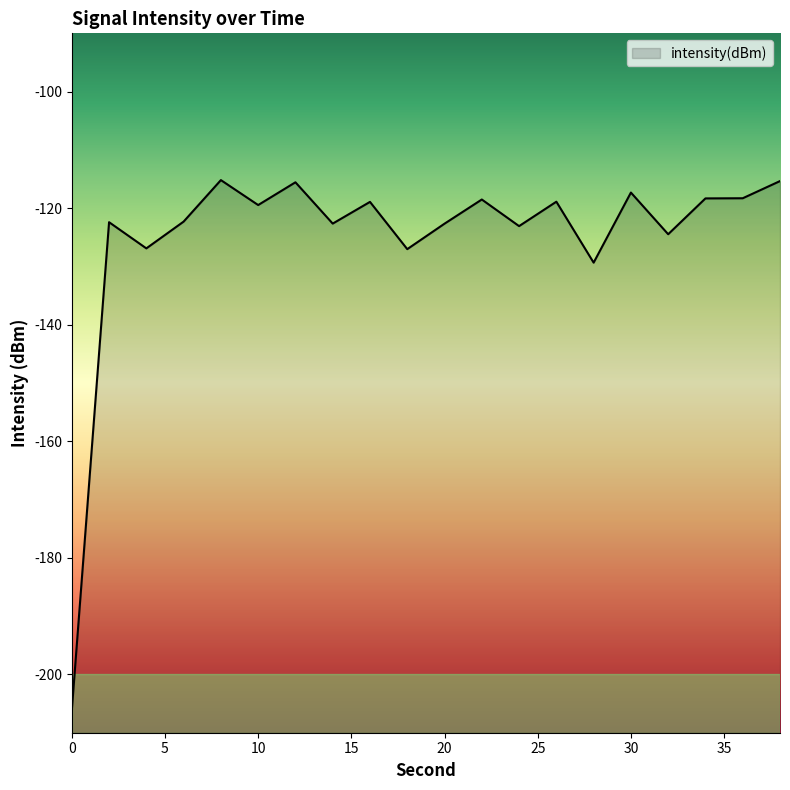

What is the minimum value shown in the chart?

-206.2